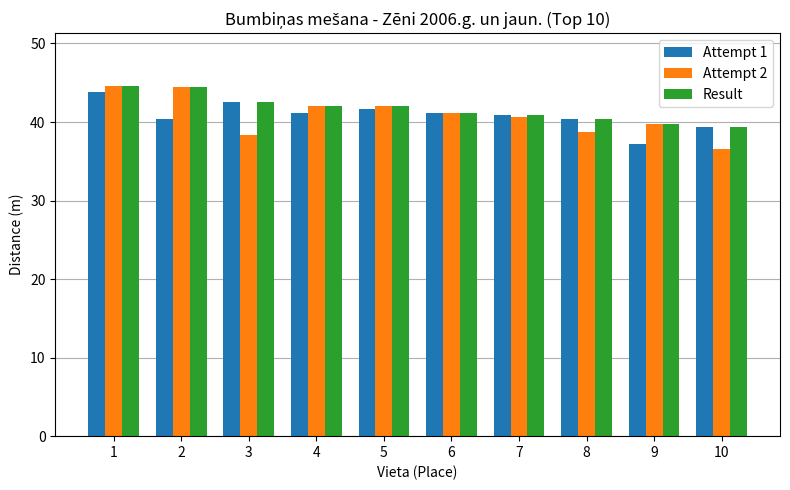

How many data points in Result are above 42?

5